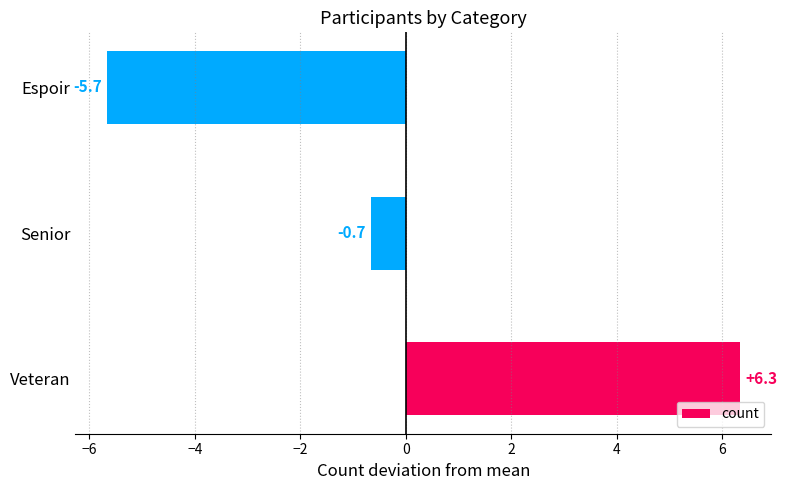

At which label is the value closest to 0?

Senior